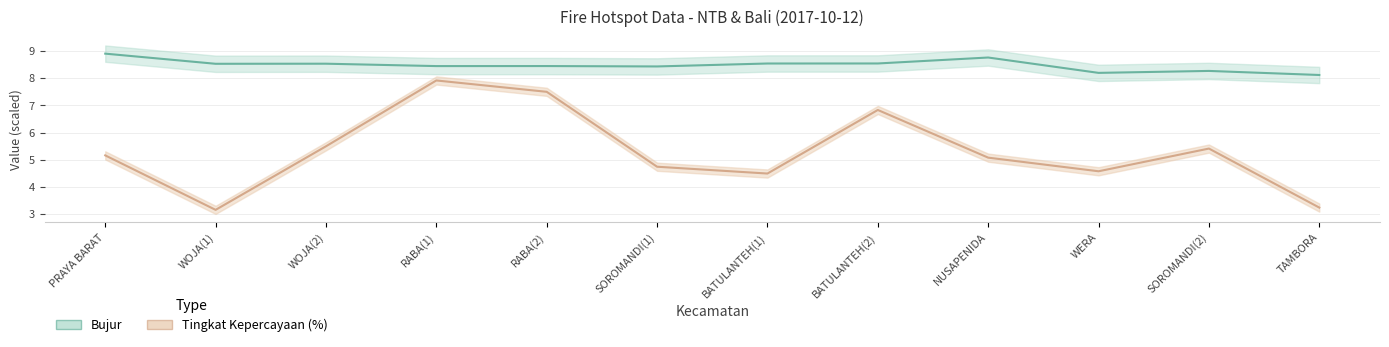

Between SOROMANDI(2) and TAMBORA, which series saw the biggest shift?

Tingkat Kepercayaan(%)